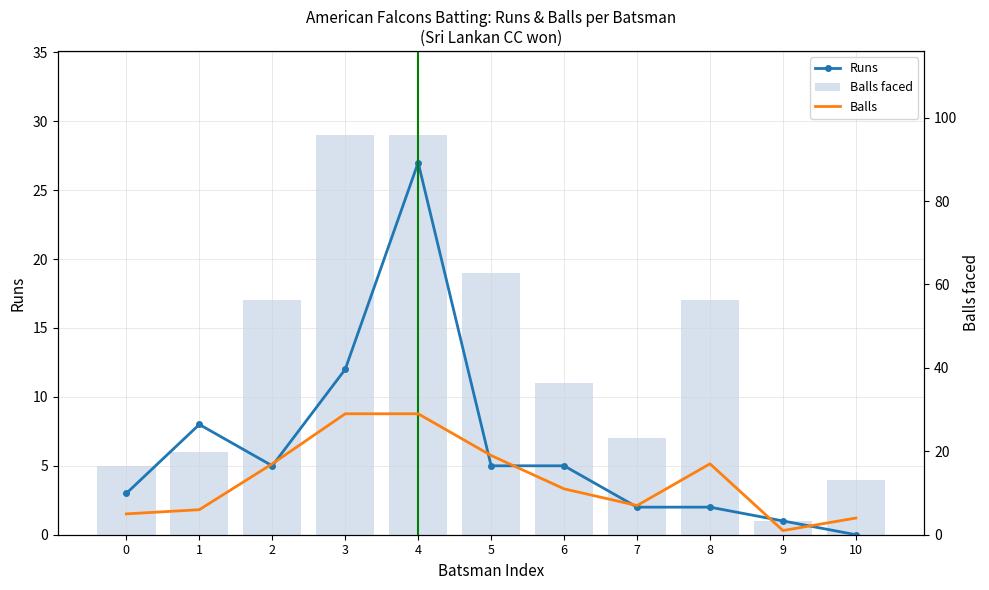

What are all the series names shown in the legend?

Runs, Balls faced, Balls